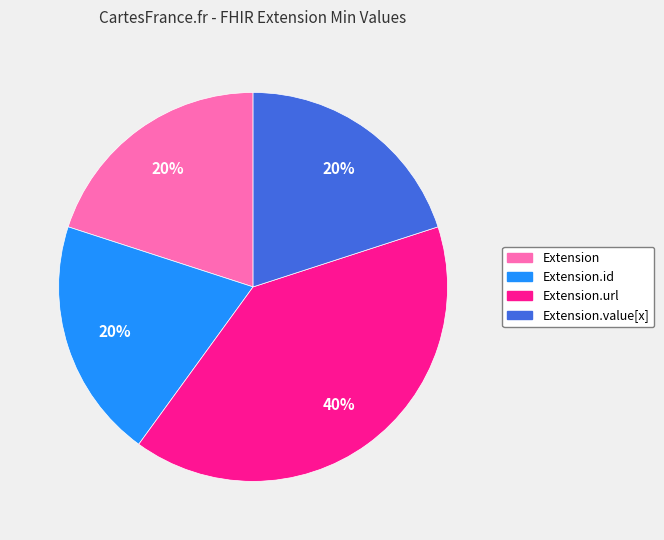

Does any single category account for the majority?

No